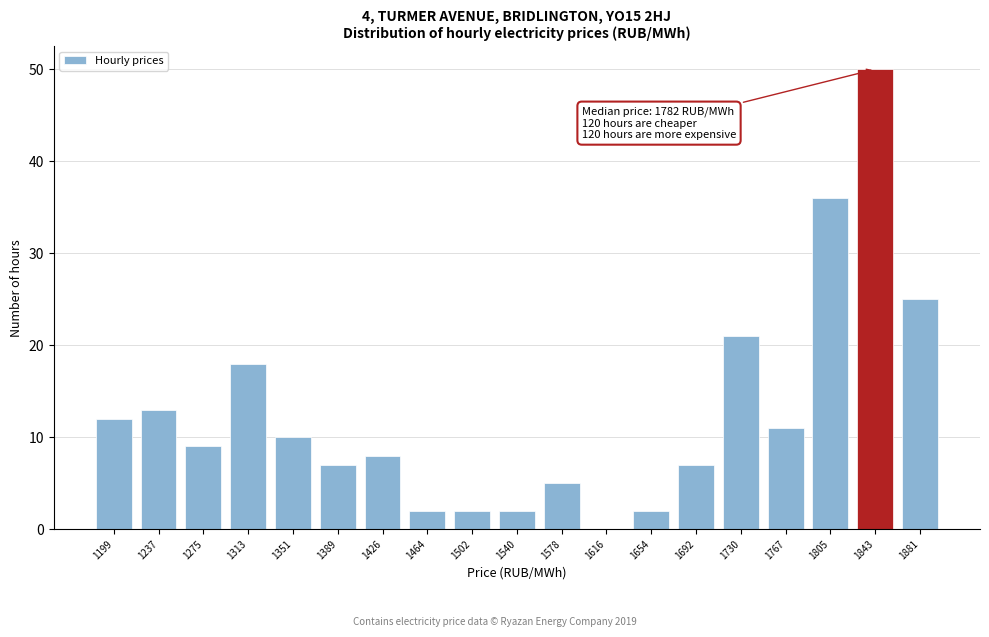

Reading left to right, extract all data points from this chart.

1199=12	1237=13	1275=9	1313=18	1351=10	1389=7	1426=8	1464=2	1502=2	1540=2	1578=5	1616=0	1654=2	1692=7	1730=21	1767=11	1805=36	1843=50	1881=25